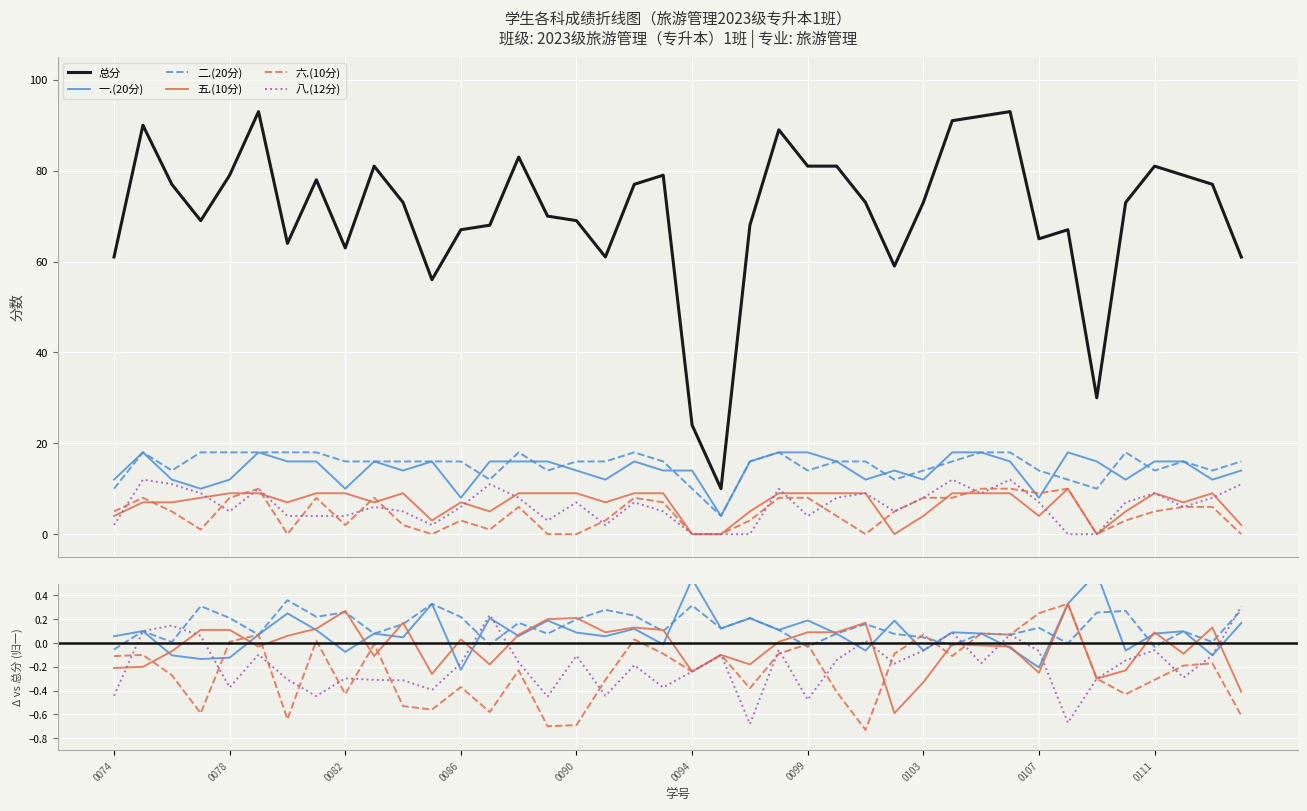

What is the total value across all series at 2023100088?

140